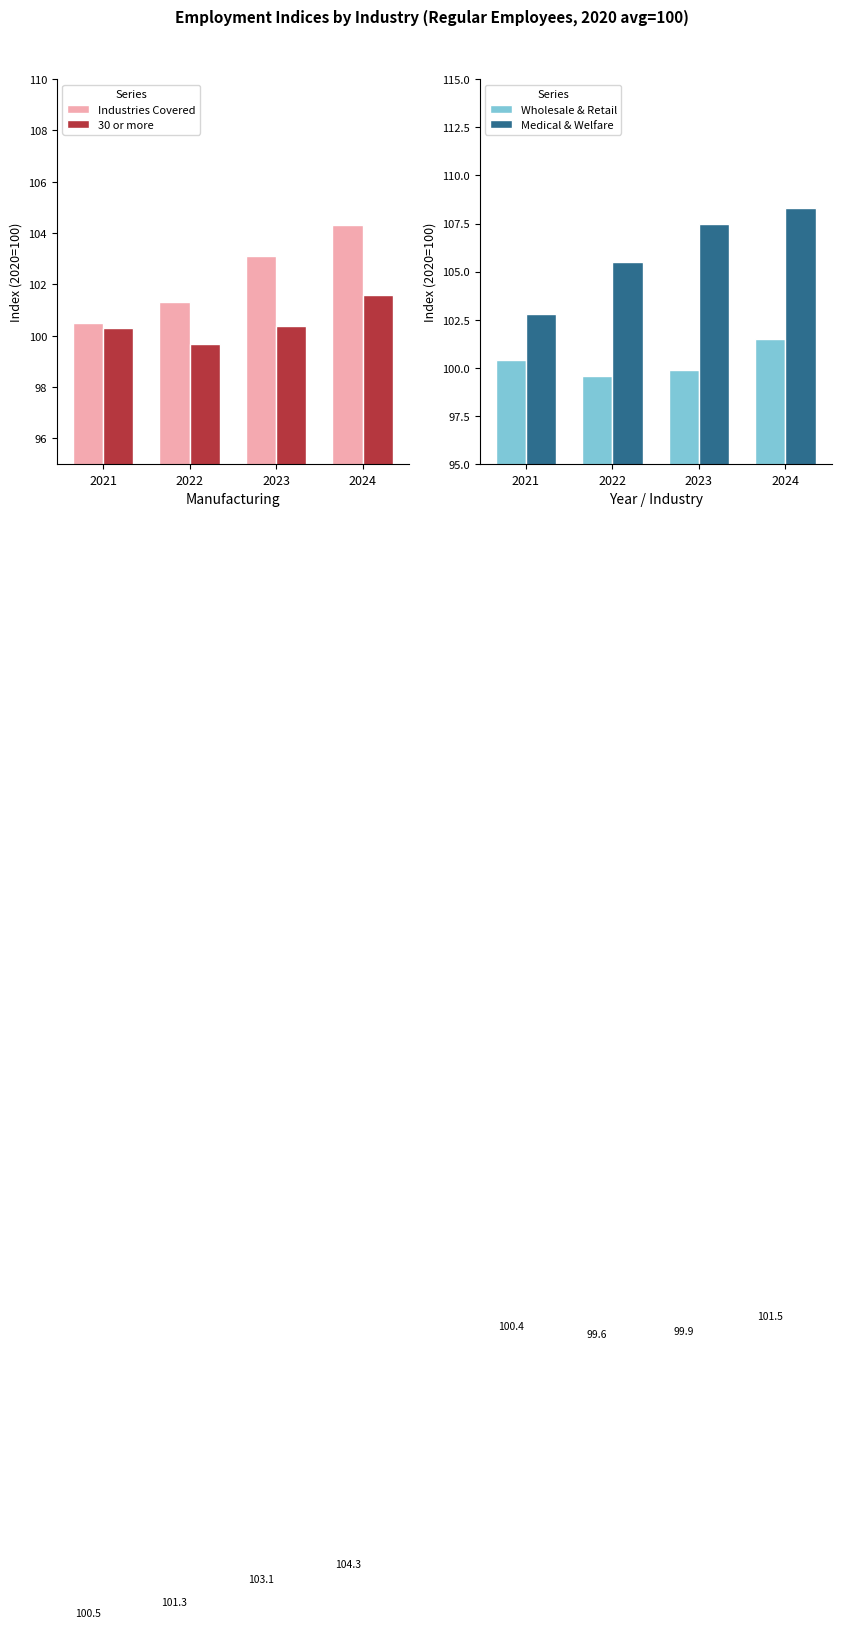

What is the average value of the Wholesale & Retail series?

100.3